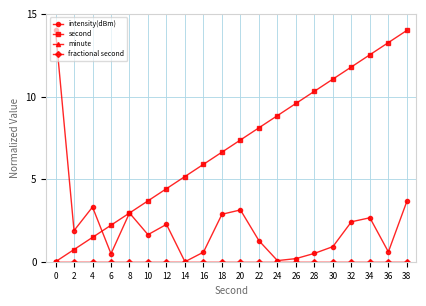

True or false: second has more than 0 interior local peaks.

False